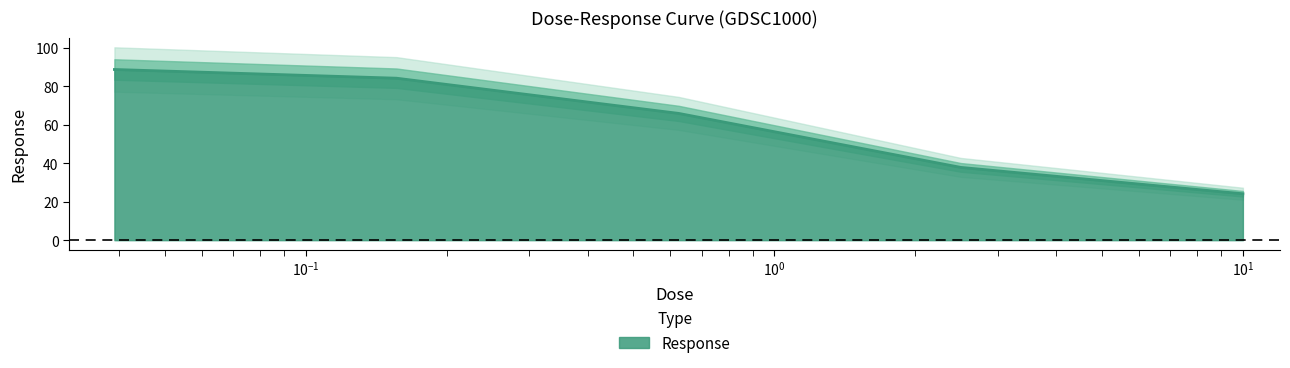

What is the label of the 1st point from the right?

10.0